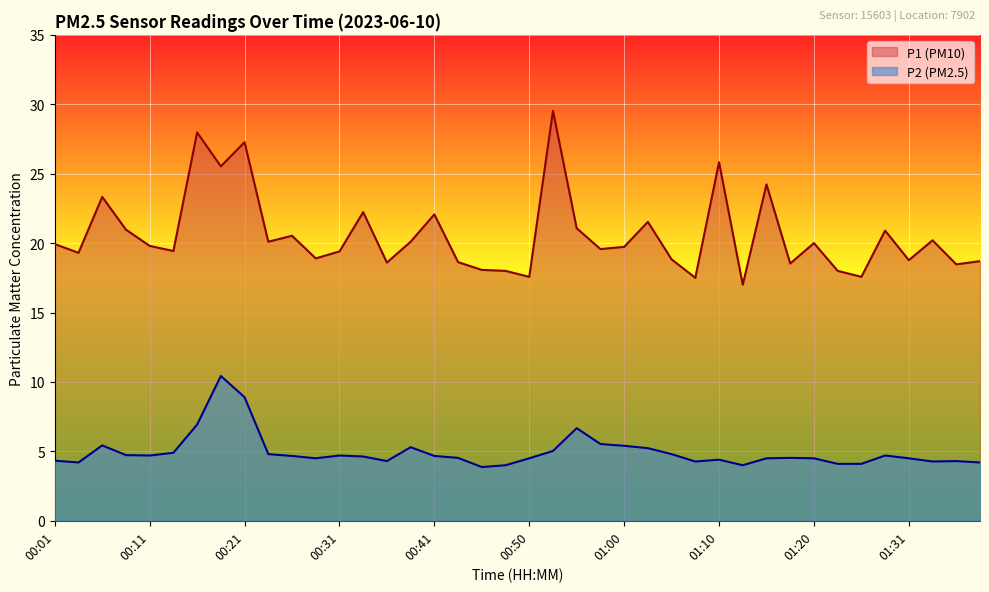

Count the number of categories in the chart.

40